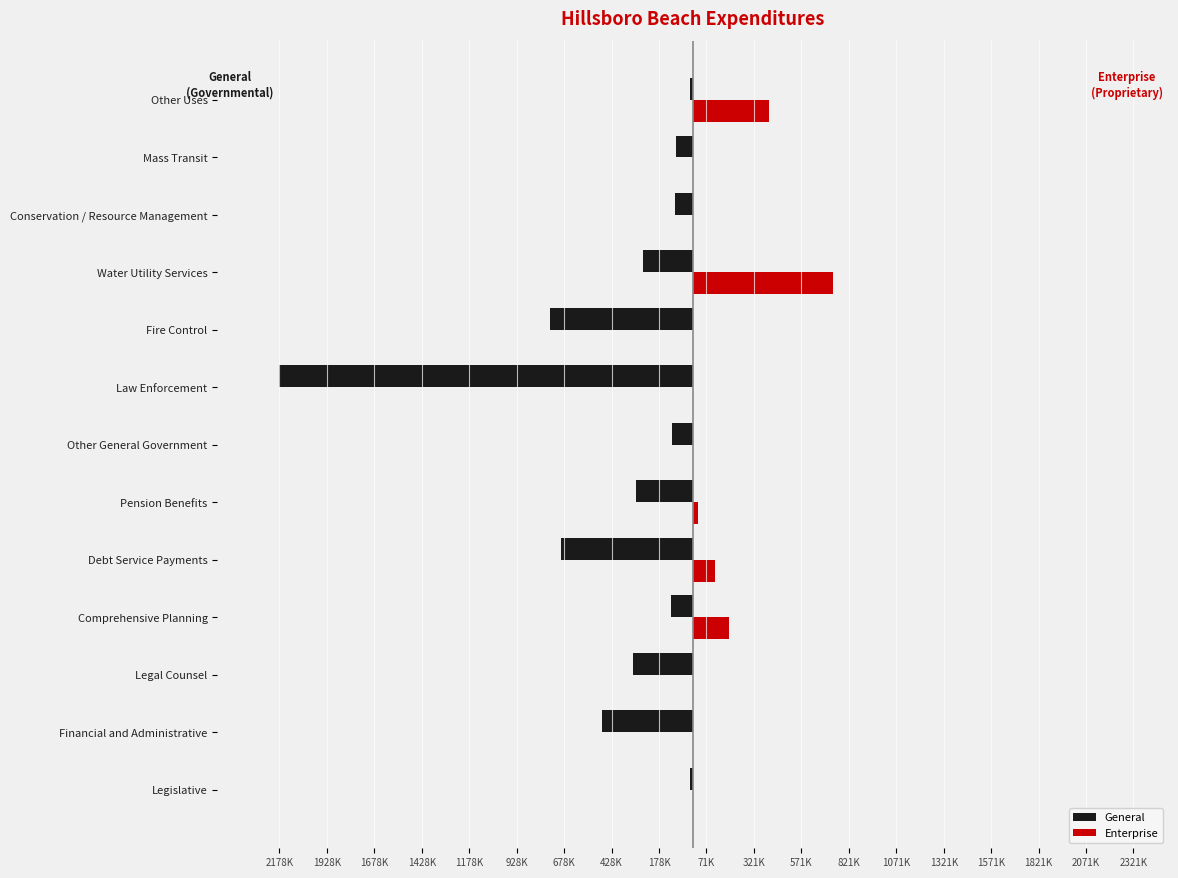

How many values in Enterprise are above zero?

5